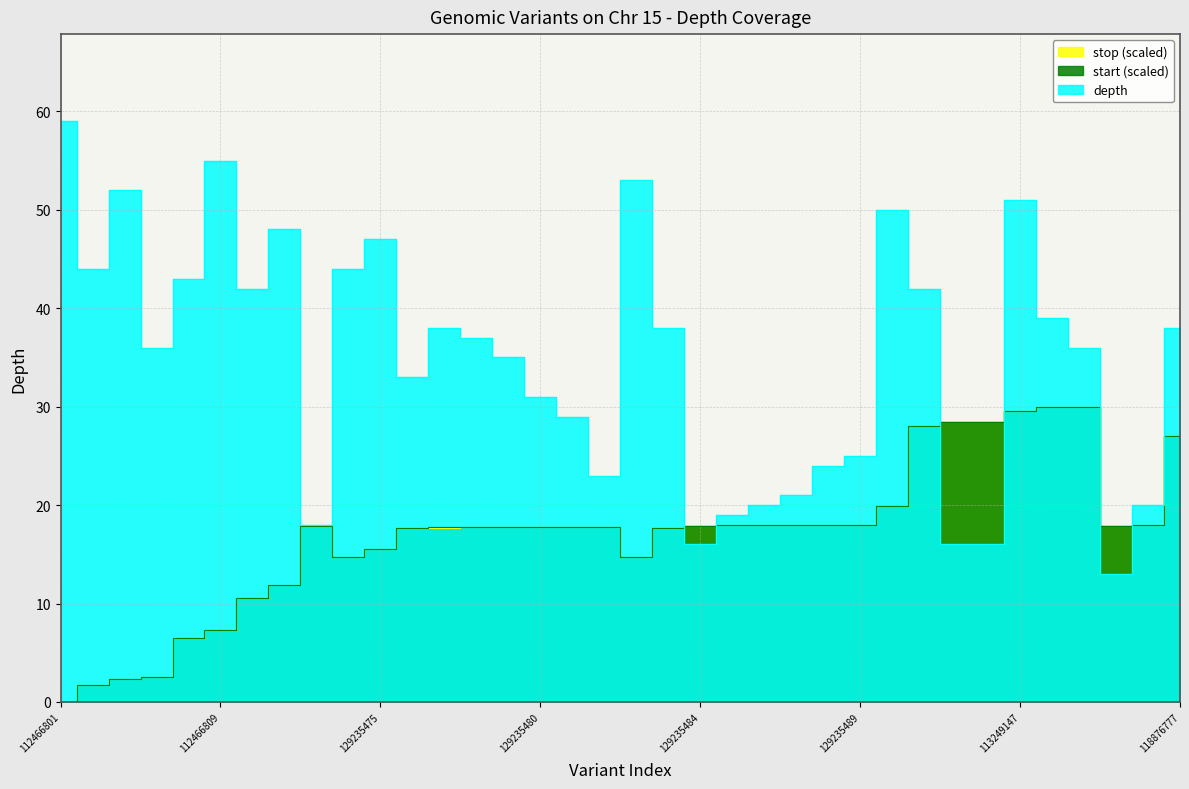

Where do start_norm and depth first cross each other?

113070170 and 129235484